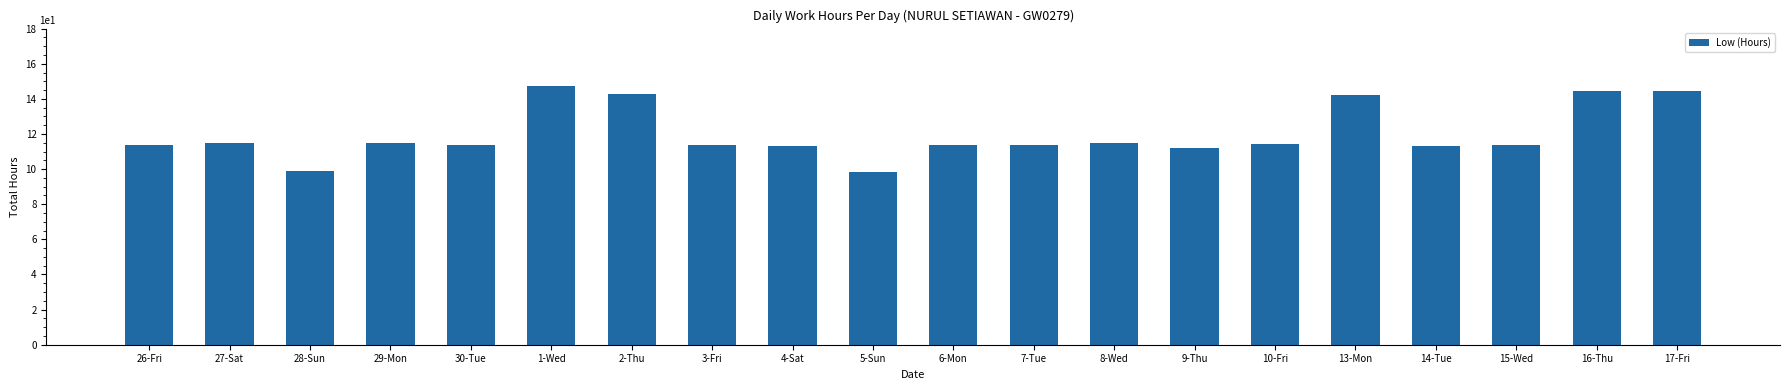

True or false: the data shows 9.9 at 28-Sun.

True